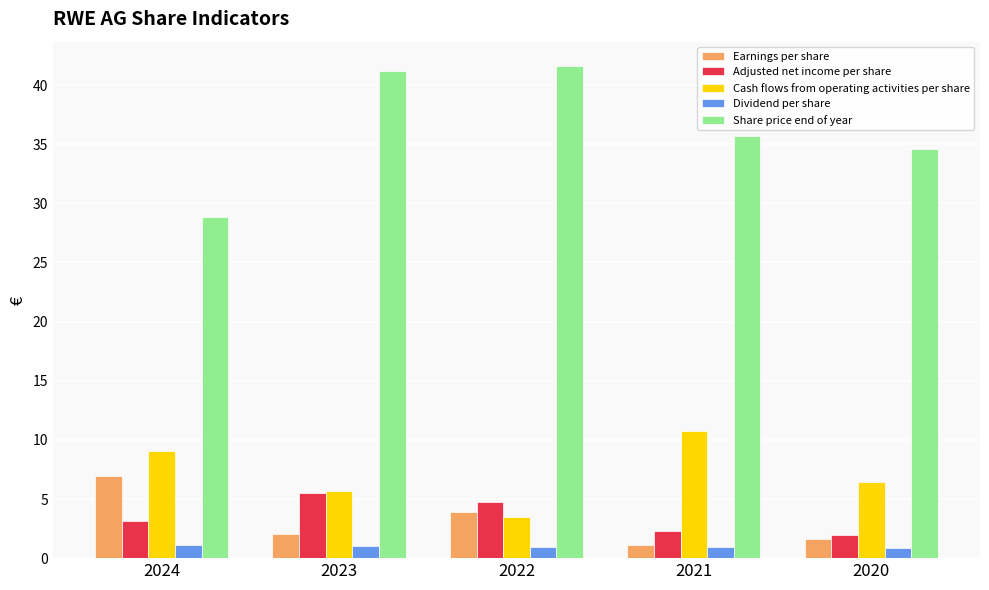

Is the value of Share price end of year at 2020 greater than the value of Earnings per share at 2021?

Yes